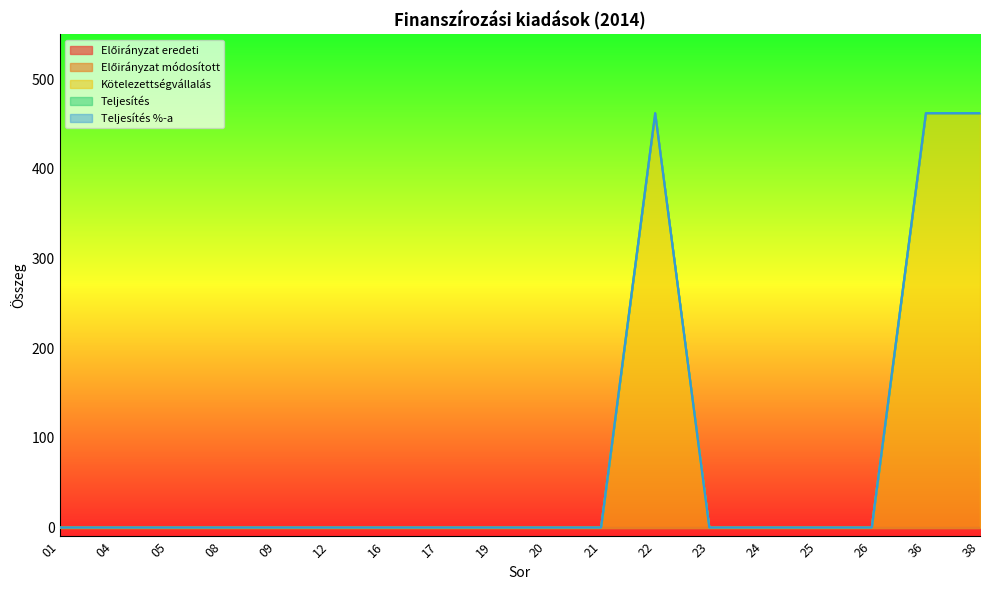

Which category has the lowest value across all series?

01